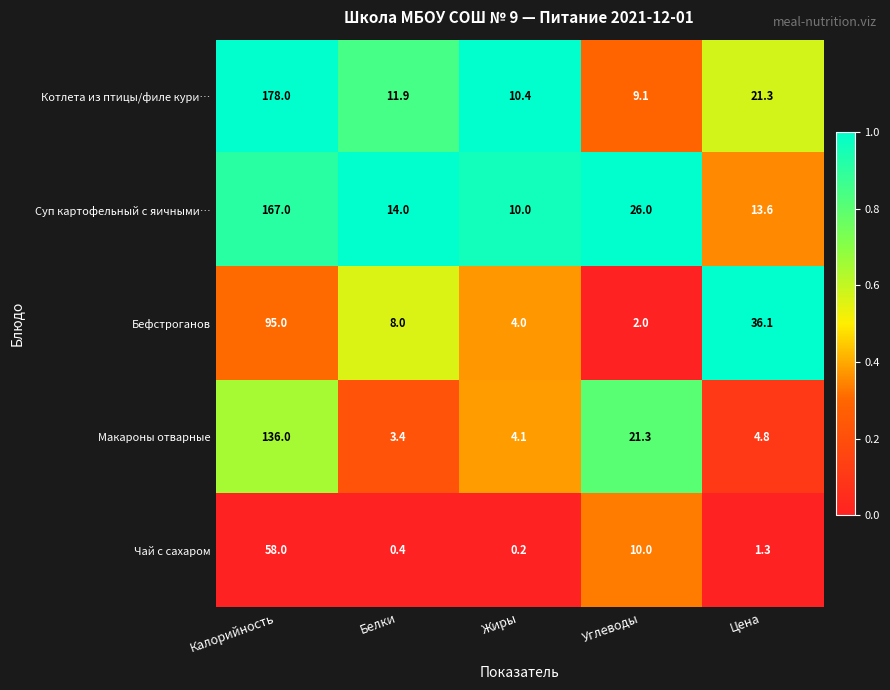

Is it true that Макароны отварные equals 31.0 at Углеводы?

False